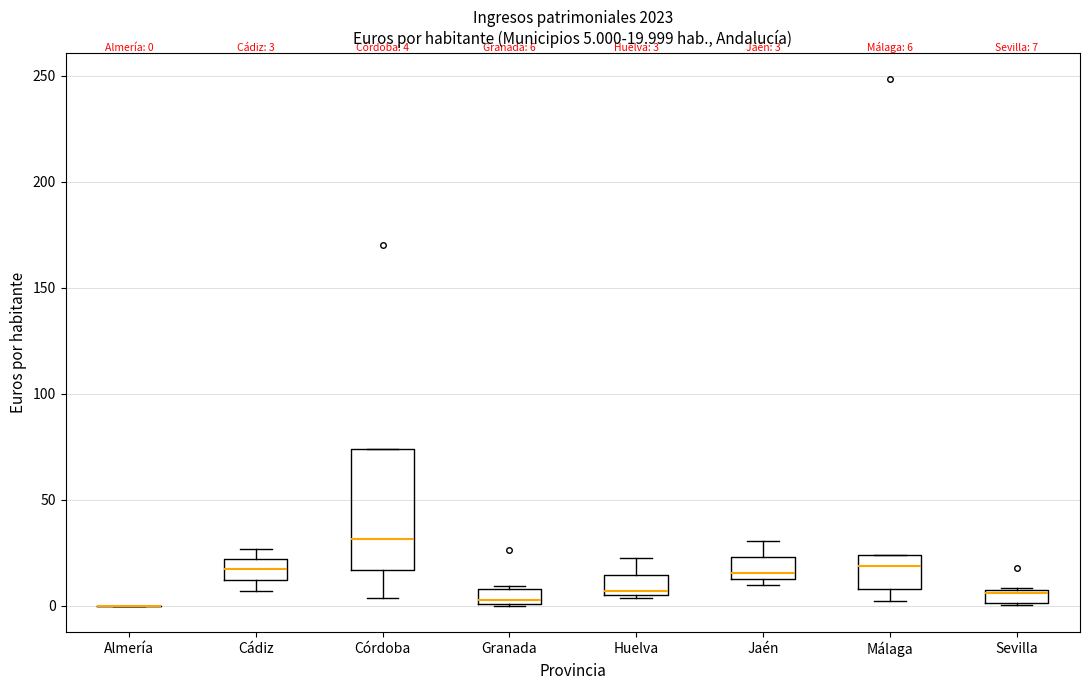

Which box is the tallest, from its lower edge to its upper edge?

Córdoba